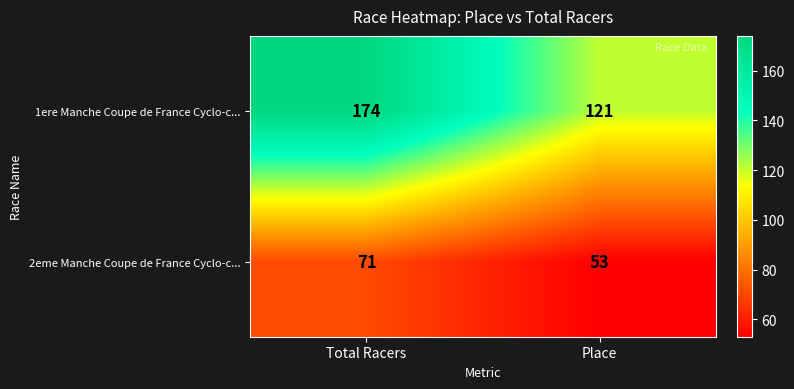

Rank the series by their maximum value, from highest to lowest.

1ere Manche Coupe de France Cyclo-c..., 2eme Manche Coupe de France Cyclo-c...